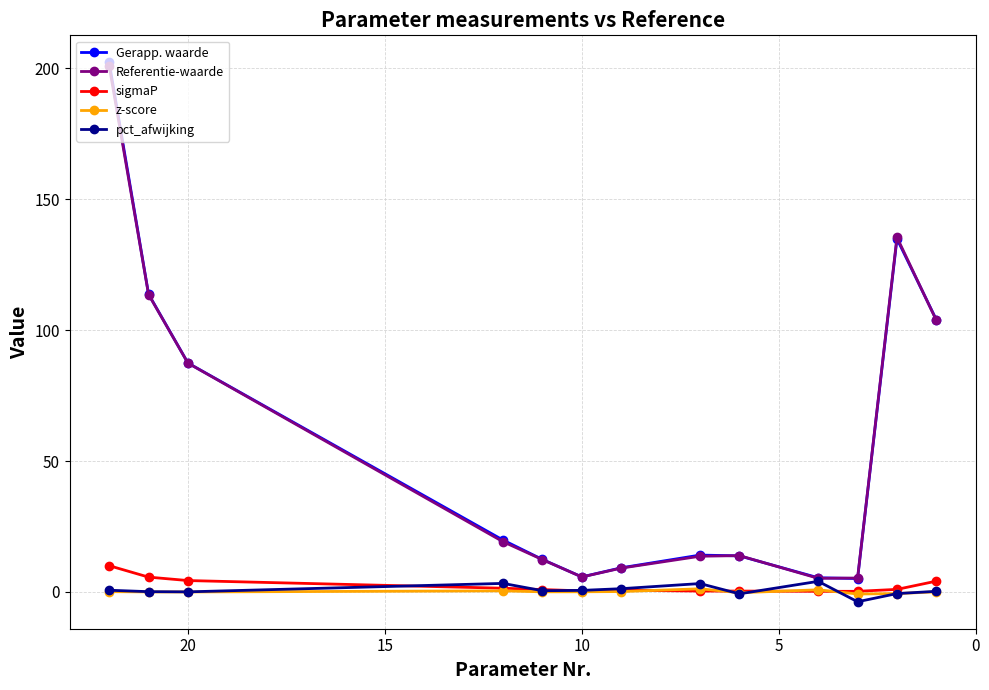

True or false: Referentie-waarde and sigmaP cross at least once.

False